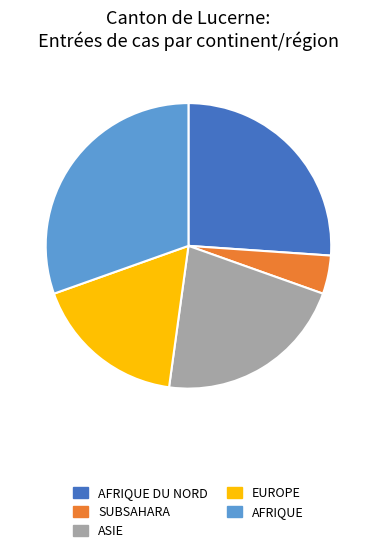

Count the number of slices in the pie.

5